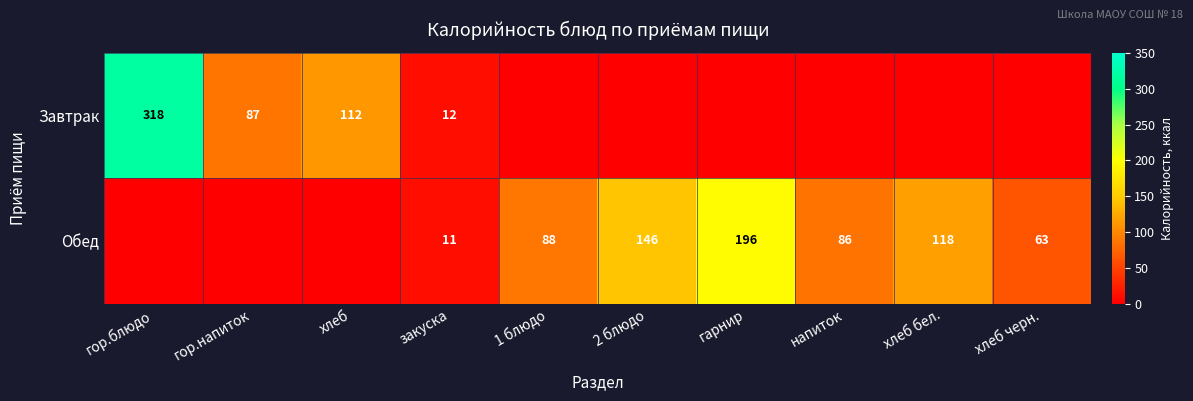

Is it true that Завтрак equals 112 at хлеб?

True